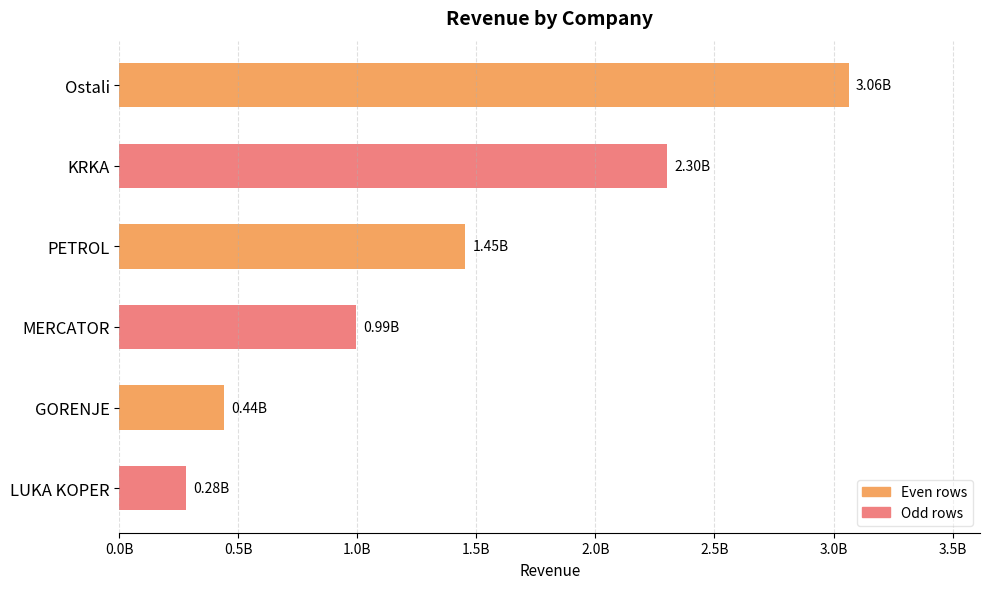

What is the average value?

1421811005.5